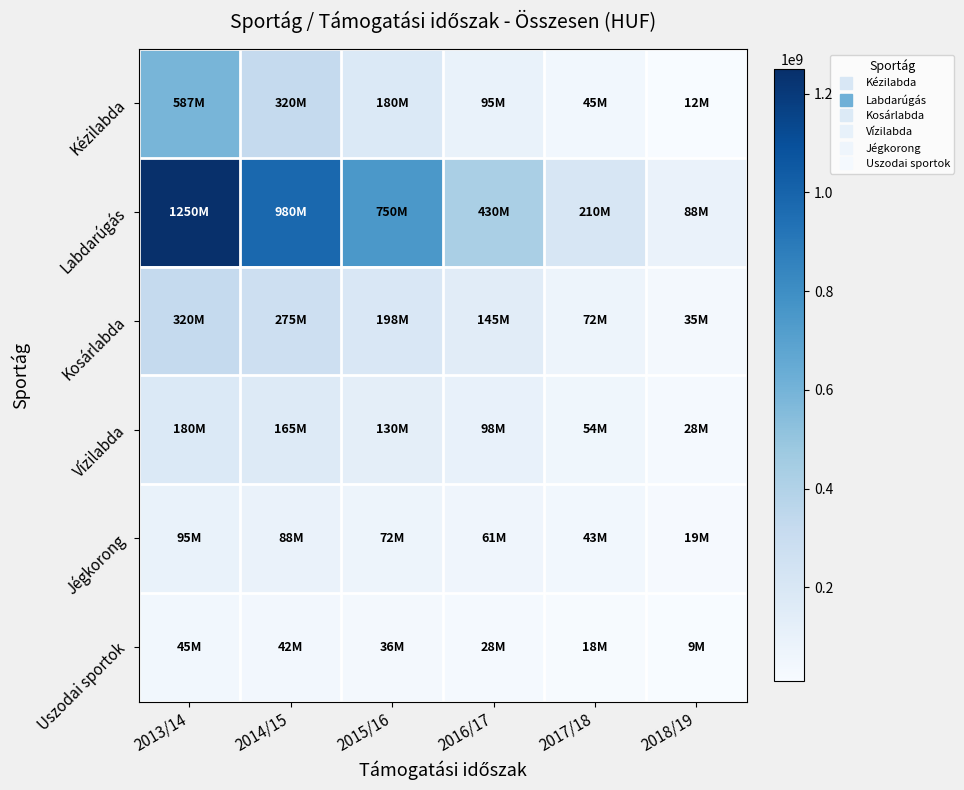

Which series has the largest range (max minus min)?

Labdarúgás